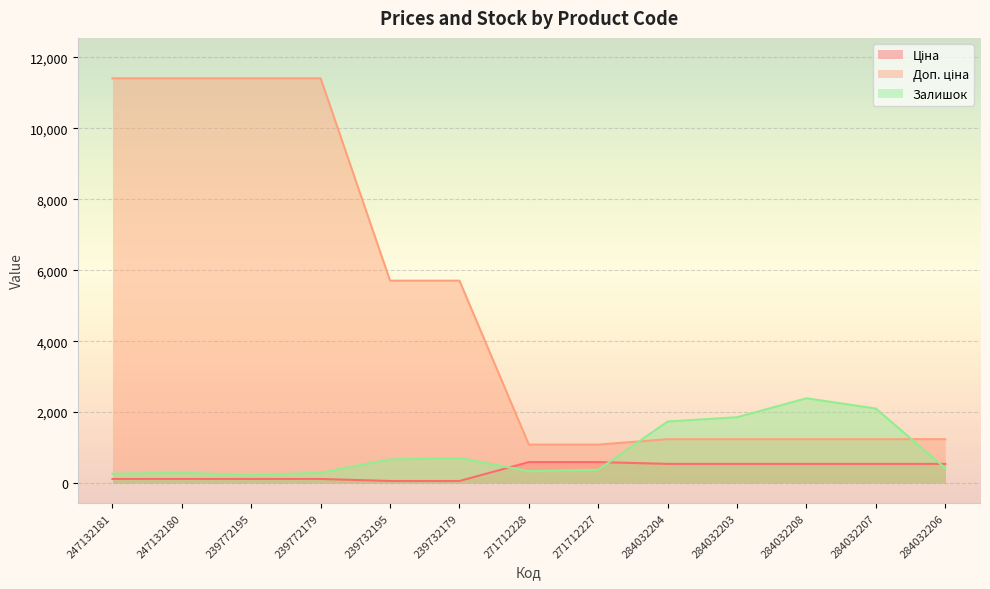

How many intersections are there between Ціна and Залишок?

3